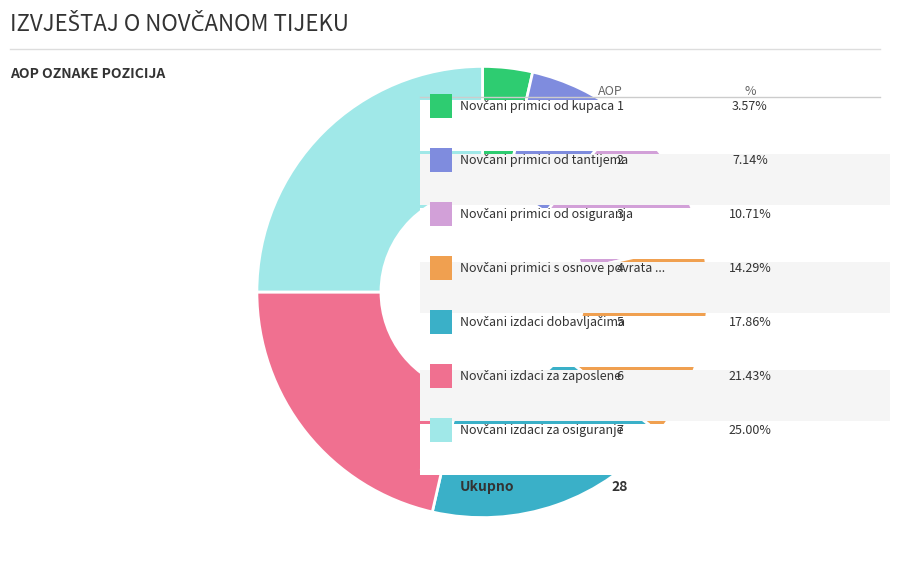

Does any single category account for the majority?

No